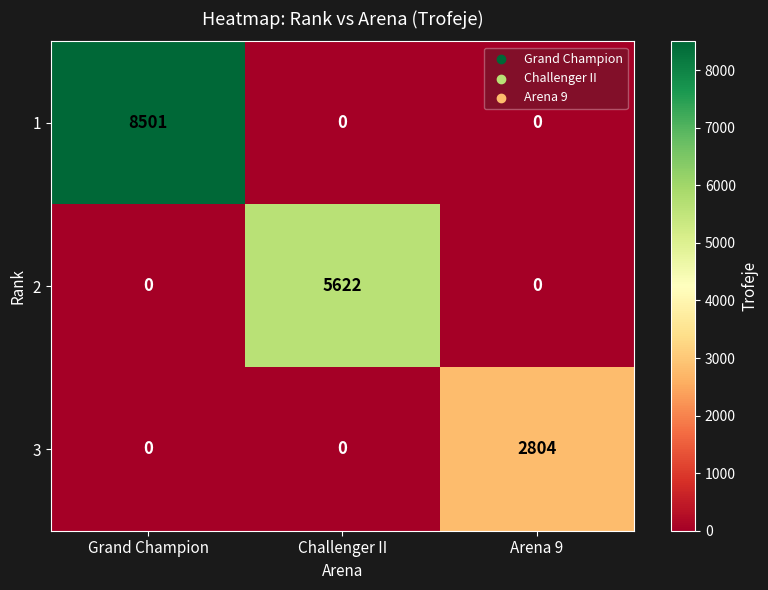

True or false: 2 has a value of -3600 at Arena 9.

False